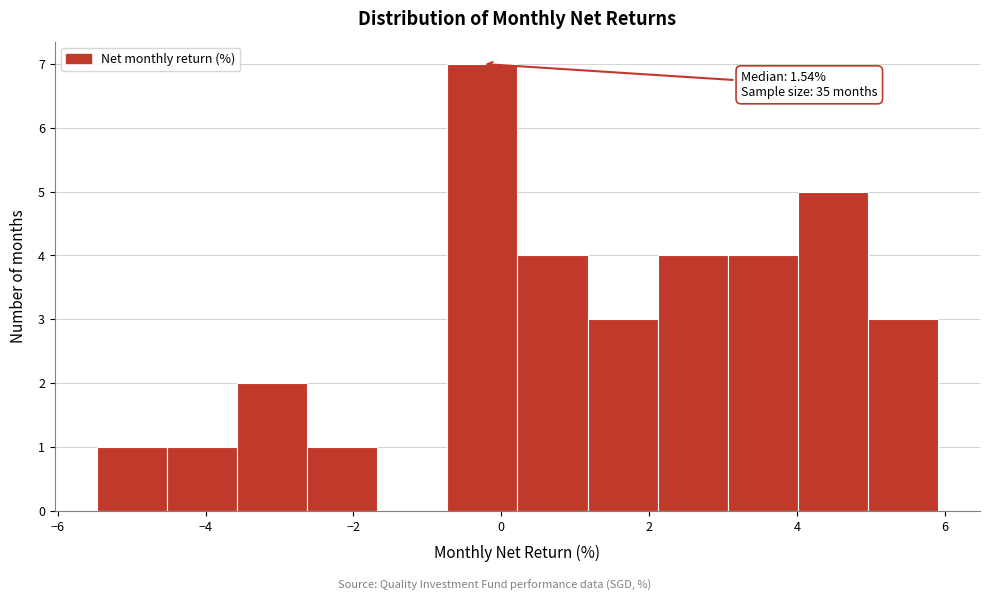

Which range on the x-axis has the tallest bar?

-0.8 to 0.2